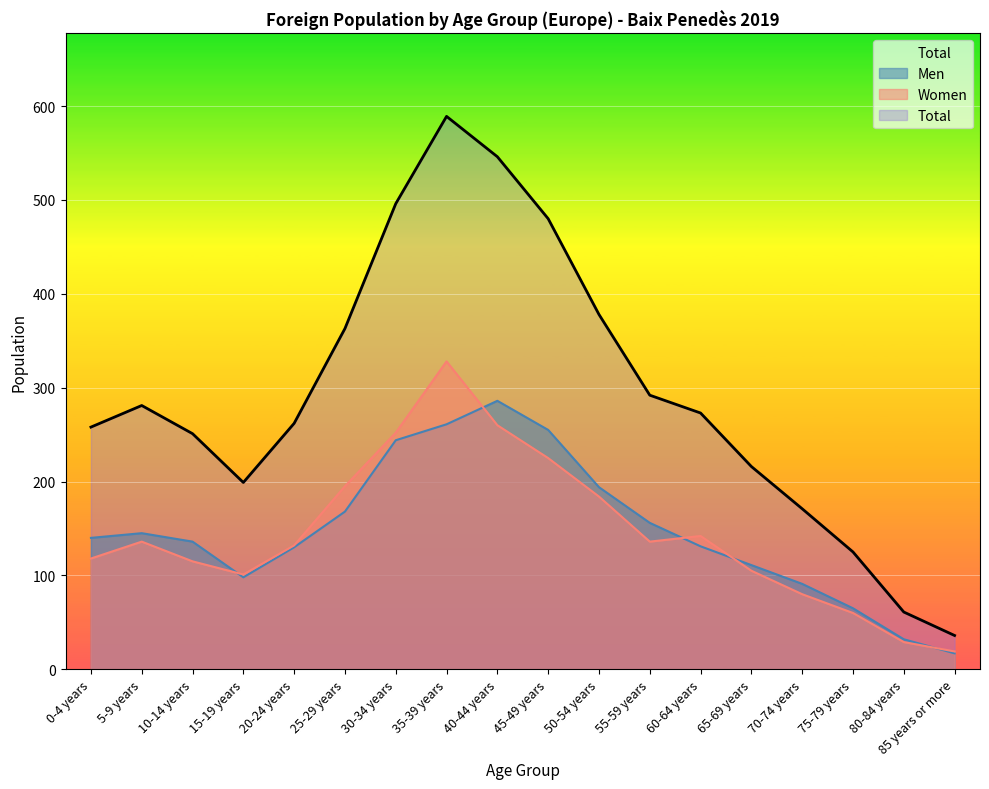

Where does the Women series first go above 136?

25-29 years